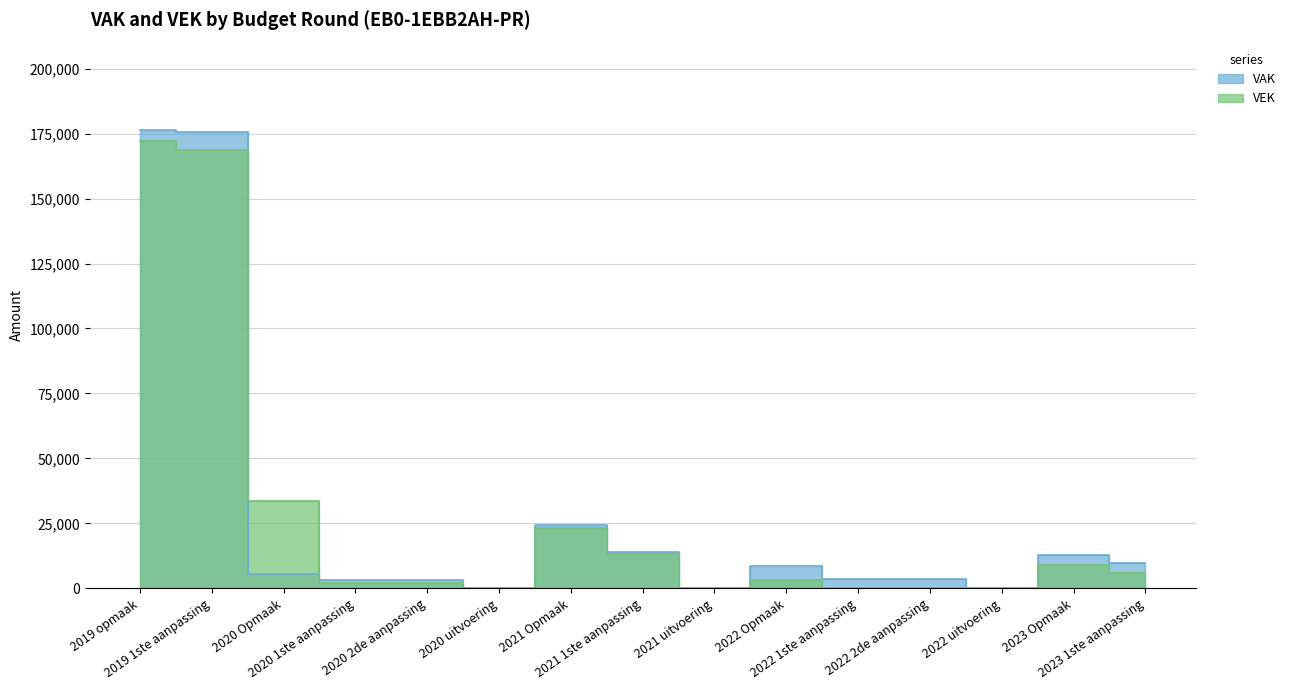

True or false: VAK has more than 0 points higher than both neighbors.

True